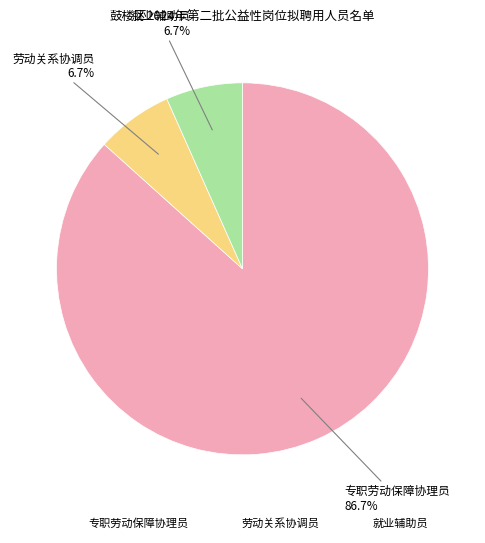

Between 专职劳动保障协理员 and 劳动关系协调员, which is larger?

专职劳动保障协理员